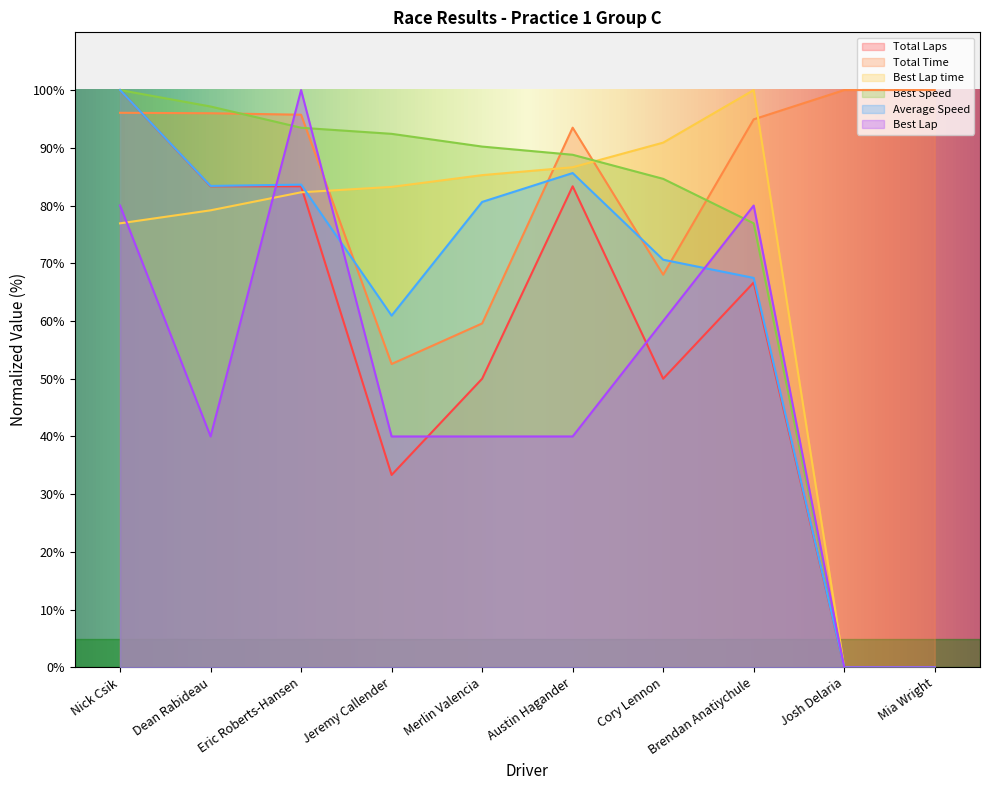

What are all the series names shown in the legend?

Total Laps, Total Time, Best Lap time, Best Speed, Average Speed, Best Lap